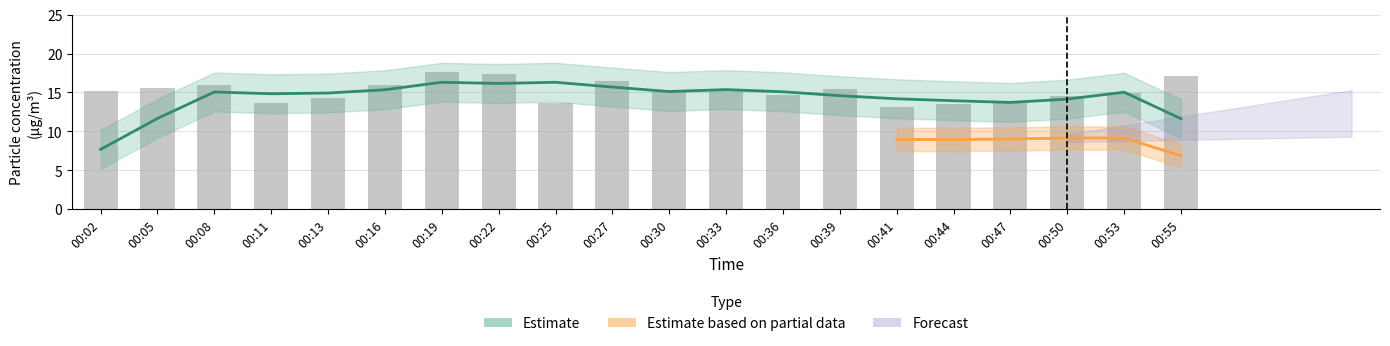

Reading right to left, list all the values displayed in this chart.

17.1	14.9	14.5	13.6	13.5	13.2	15.4	14.6	15.1	15.2	16.5	13.6	17.4	17.6	15.9	14.2	13.6	15.9	15.6	15.1